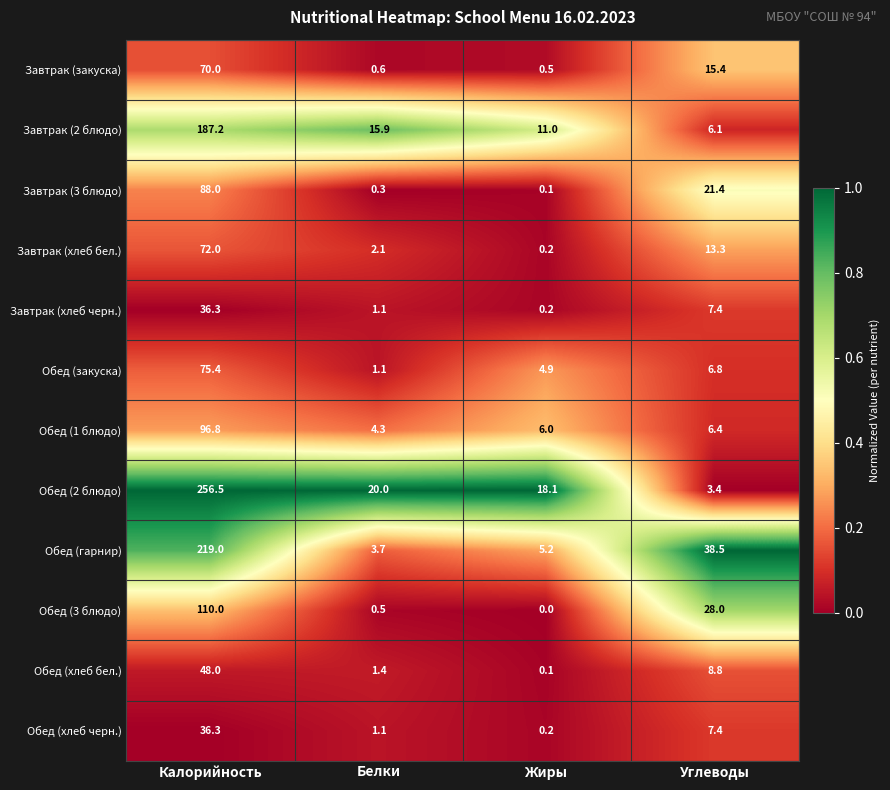

At which label is Завтрак (закуска) closest to 35?

Углеводы